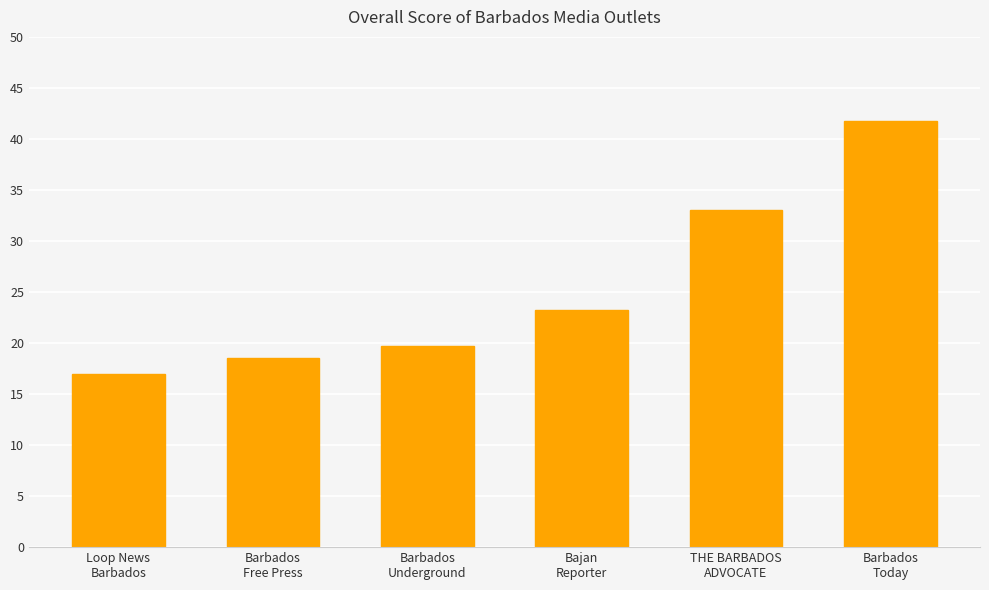

How many series are shown in this chart?

1